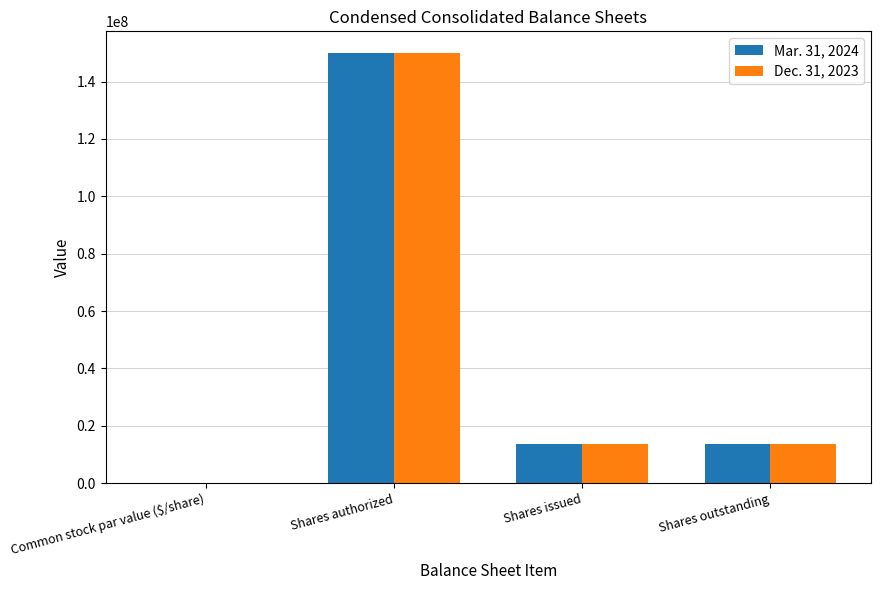

Which category has the highest value in the Mar. 31, 2024 series?

Shares authorized